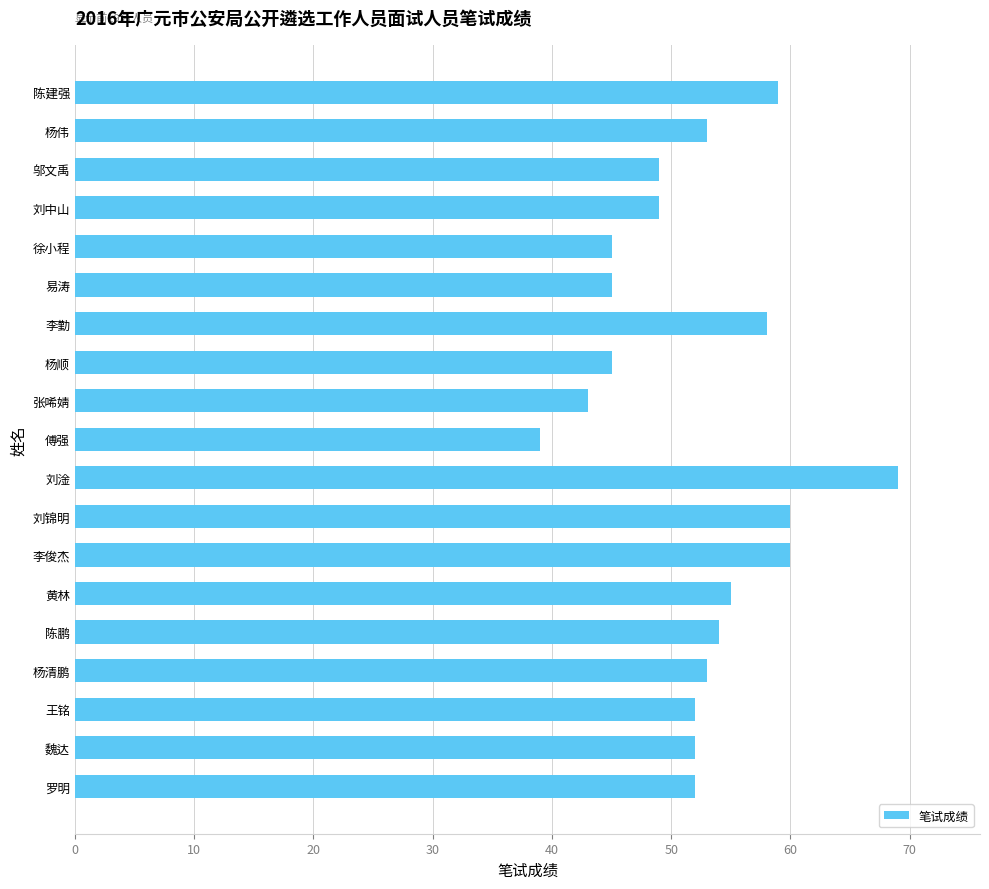

What is the difference between the maximum and minimum values?

30